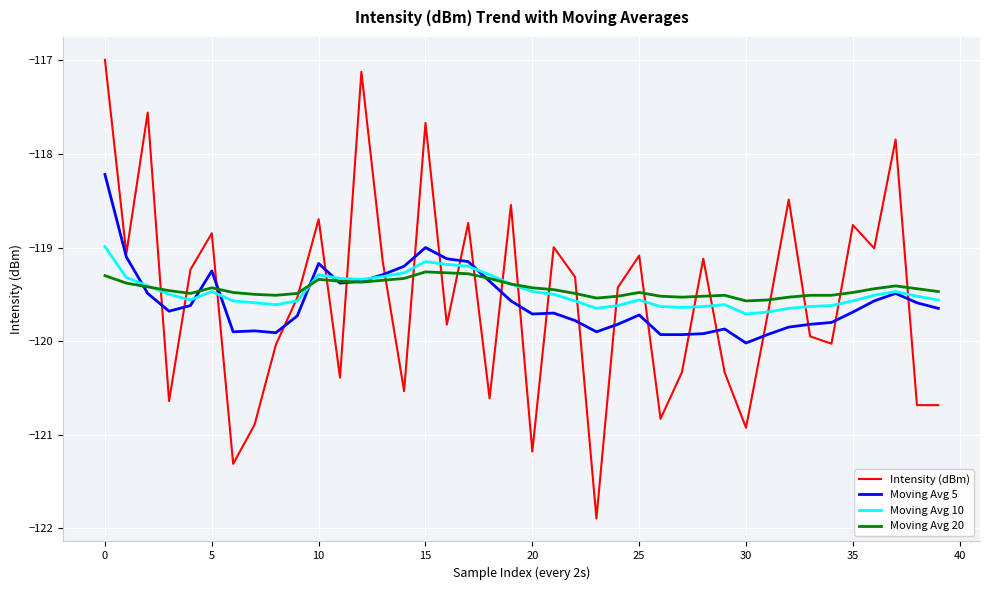

Rank the series by their maximum value, from lowest to highest.

Moving Avg 20, Moving Avg 10, Moving Avg 5, Intensity (dBm)